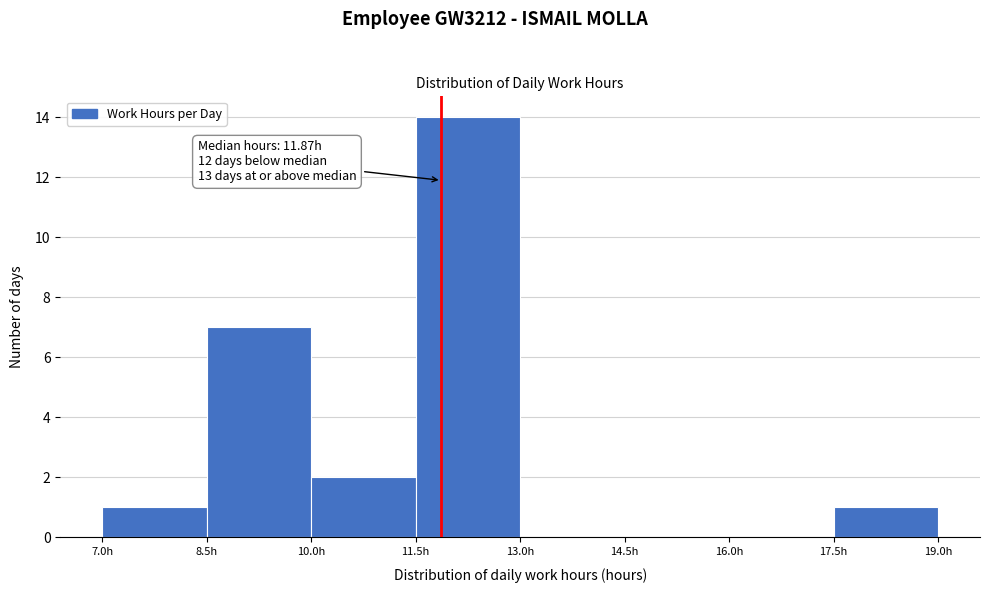

Over which range of the x-axis is the bar tallest?

11.5 to 13.0